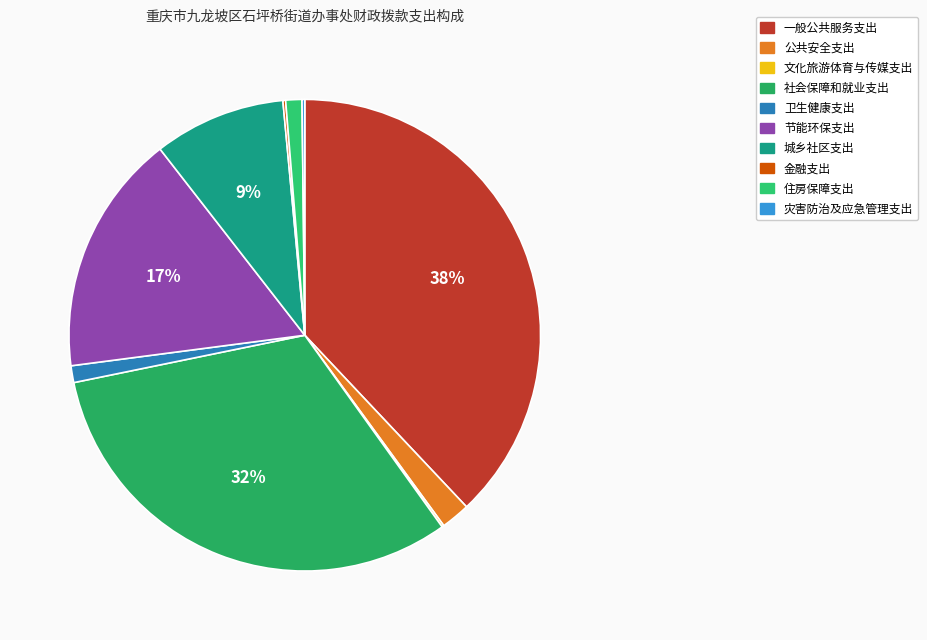

To the nearest percent, what percentage of the pie is 城乡社区支出?

9%